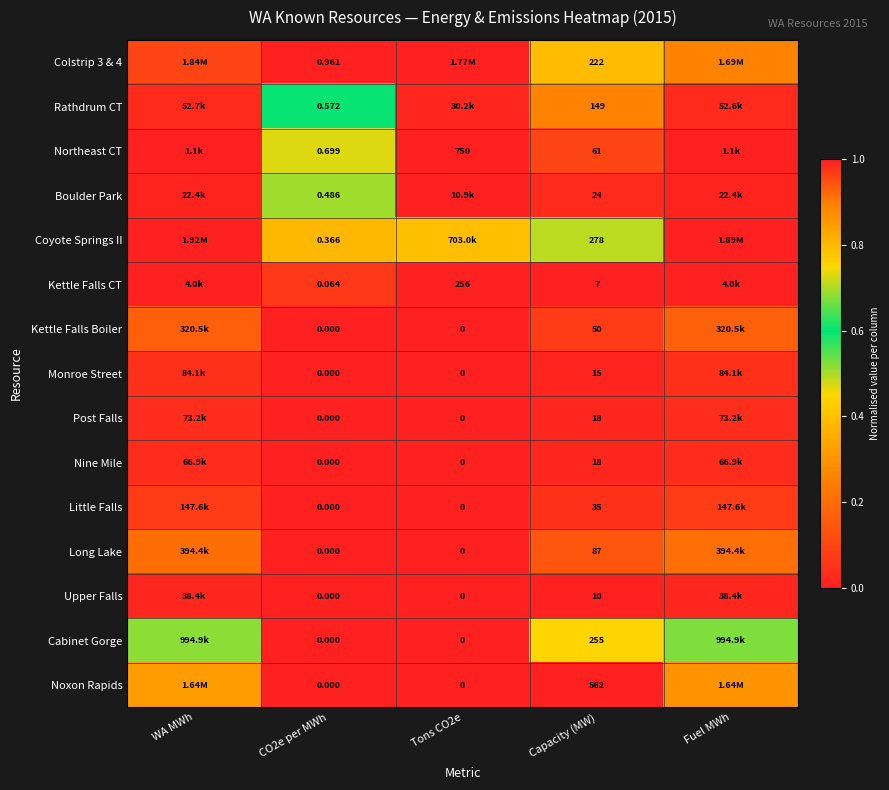

At how many categories does at least one series exceed 0?

5